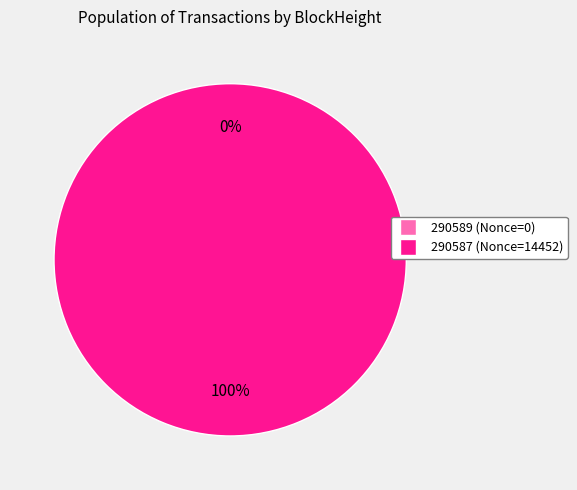

Is there any slice that represents more than half of the pie?

Yes